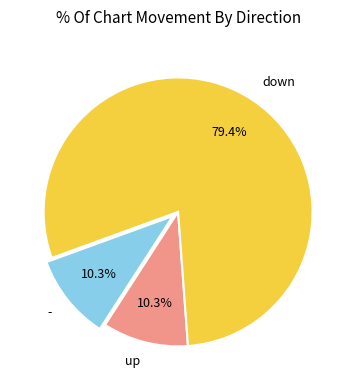

What is the largest slice in the pie chart?

down